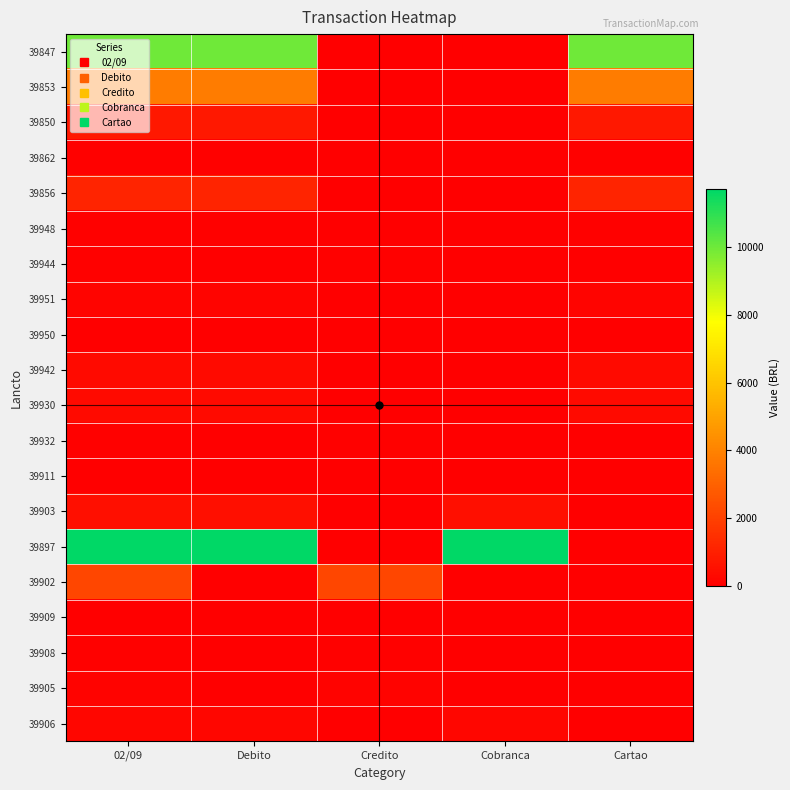

How many series are shown in this chart?

20